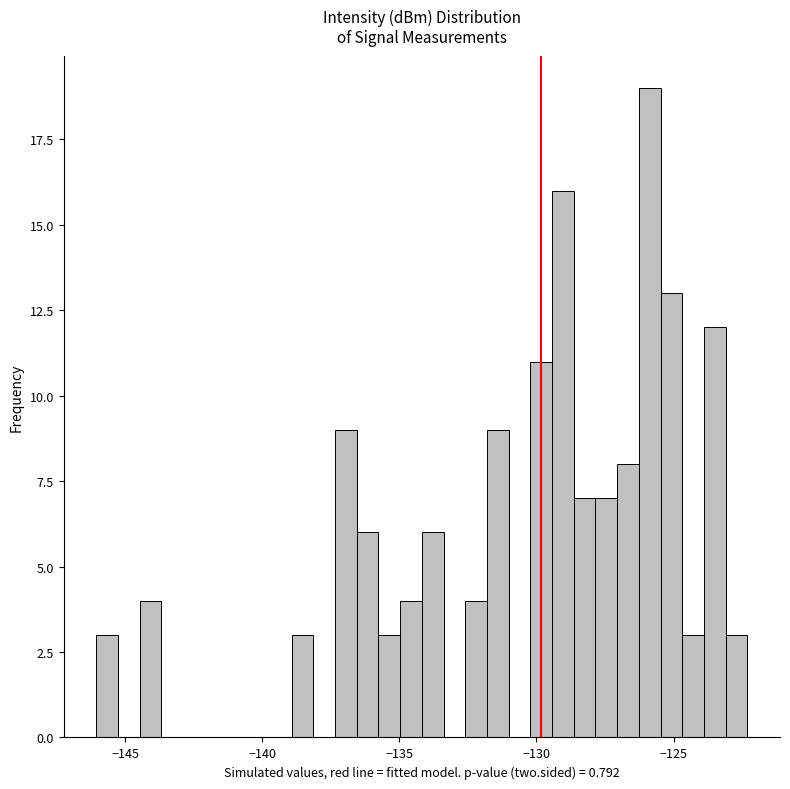

Read against the x-axis, roughly where is the centre of the tallest bar?

-126.0